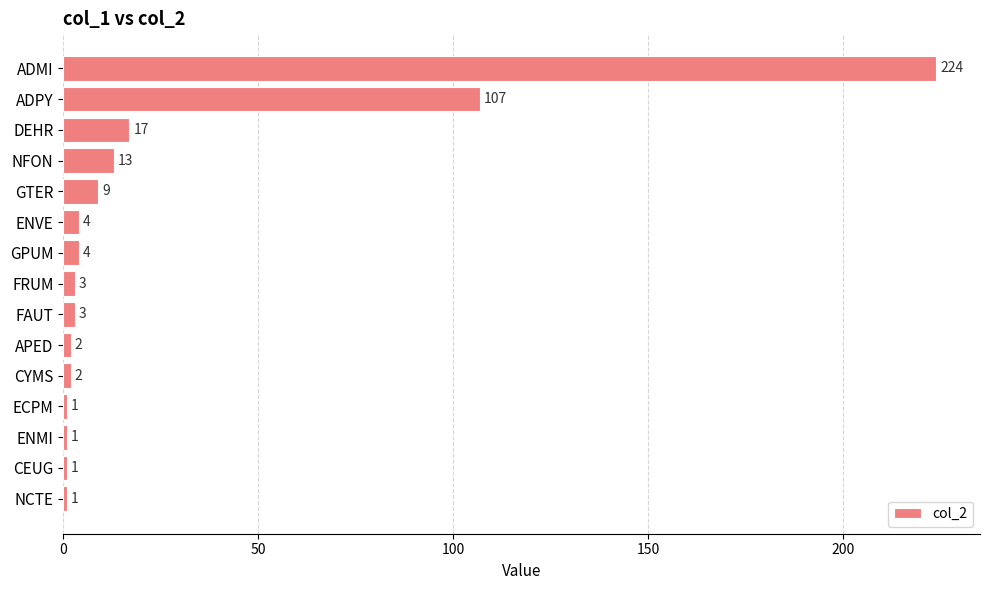

Is it true that the value at FAUT is 3?

True